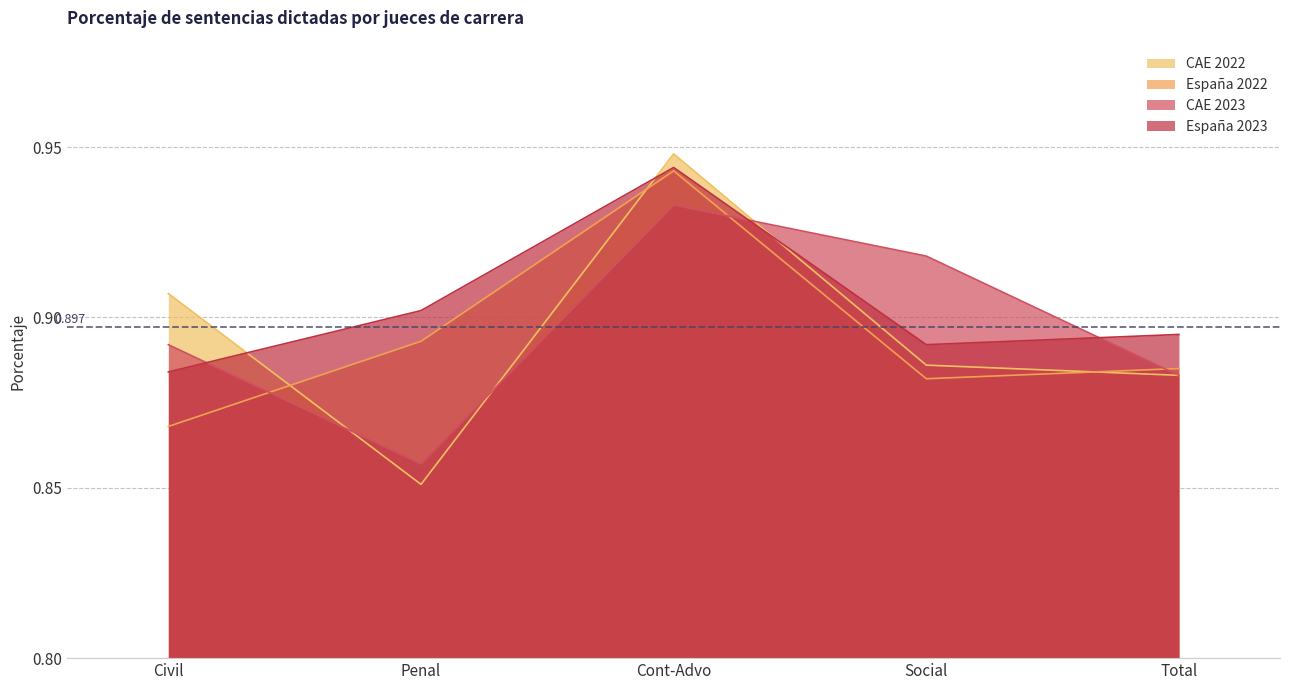

Reading left to right, extract all data points from this chart.

CAE 2022: 0.9	0.9	0.9	0.9	0.9
España 2022: 0.9	0.9	0.9	0.9	0.9
CAE 2023: 0.9	0.9	0.9	0.9	0.9
España 2023: 0.9	0.9	0.9	0.9	0.9